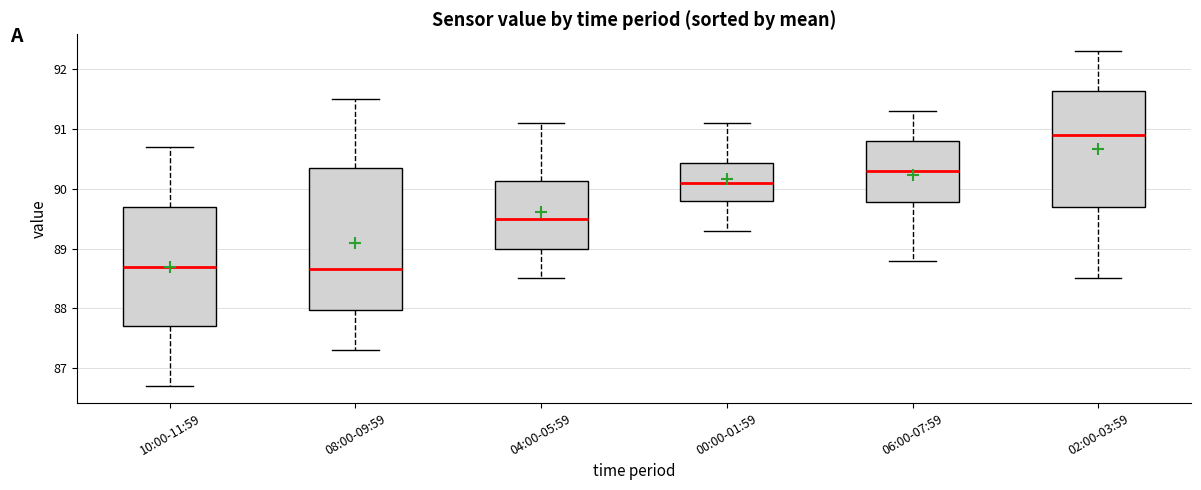

Reading left to right, transcribe this box plot: for each box, give where its median line is, the range the box spans, and where its two whiskers end, as read against the y-axis. The values are not printed on the chart, so give them approximately, as read against the axis.

10:00-11:59: median 88.7, box 87.7 to 89.7, whiskers 86.7 to 90.7
08:00-09:59: median 88.7, box 88.0 to 90.4, whiskers 87.3 to 91.5
04:00-05:59: median 89.5, box 89.0 to 90.1, whiskers 88.5 to 91.1
00:00-01:59: median 90.1, box 89.8 to 90.4, whiskers 89.3 to 91.1
06:00-07:59: median 90.3, box 89.8 to 90.8, whiskers 88.8 to 91.3
02:00-03:59: median 90.9, box 89.7 to 91.6, whiskers 88.5 to 92.3